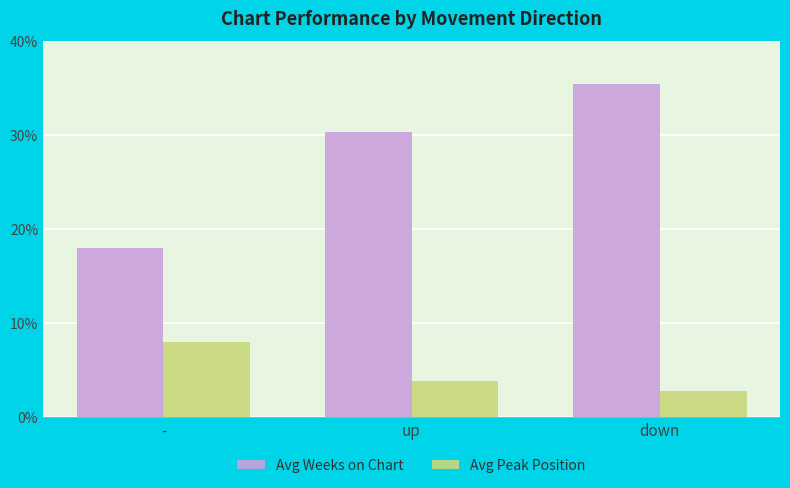

Which series has the largest total across all categories?

Avg Weeks on Chart